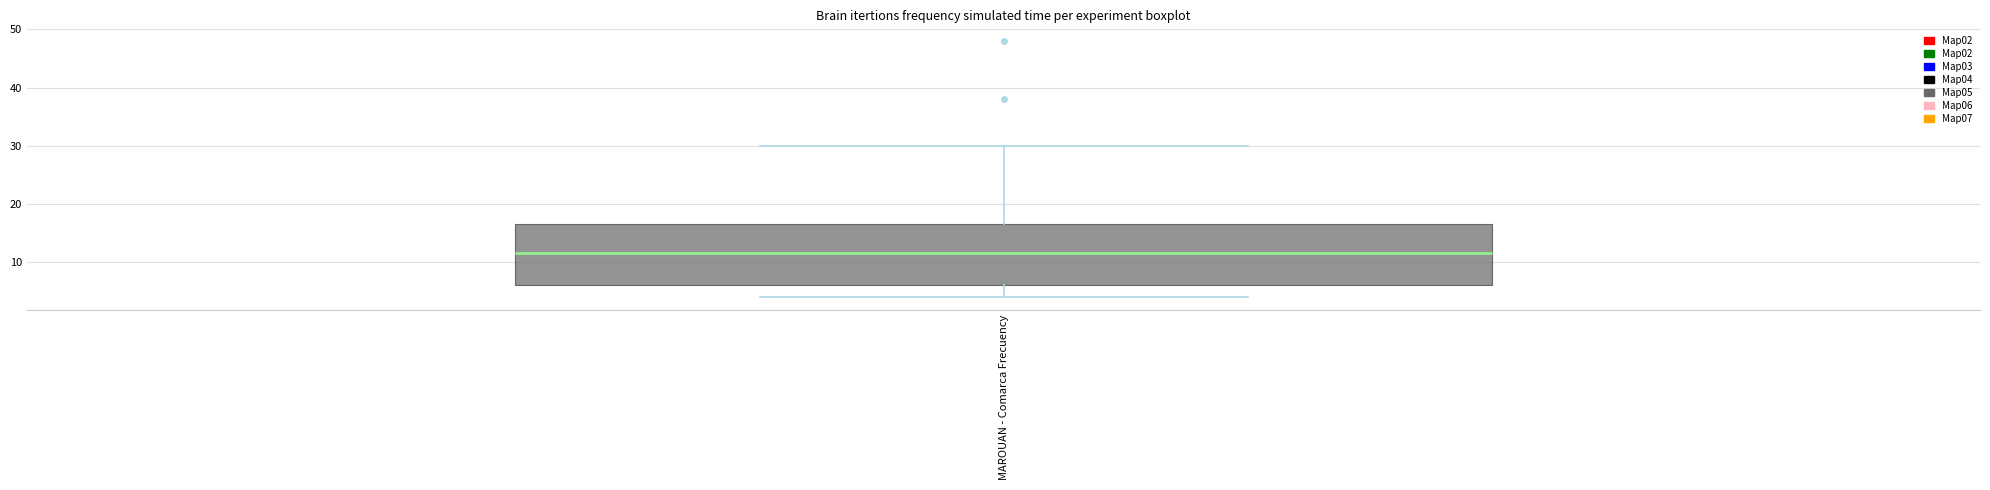

Where does the lower whisker of the box for MAROUAN - Comarca Frecuency end on the y-axis? The values are not printed on the chart, so give them approximately, as read against the axis.

4